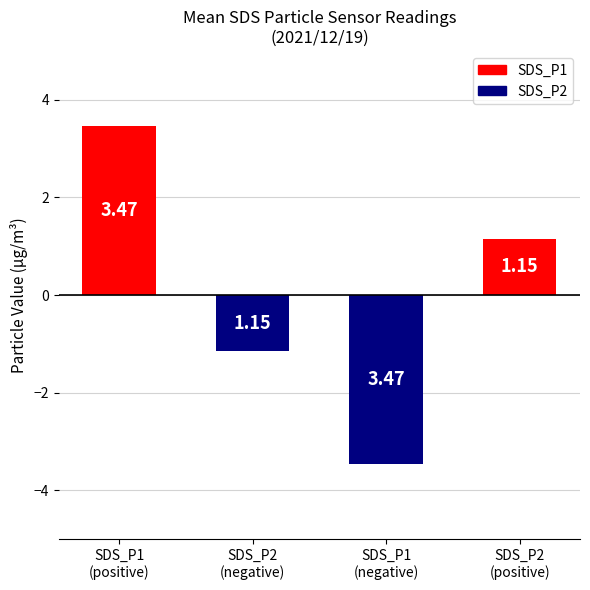

Reading right to left, extract all data points from this chart.

1.1	-3.5	-1.1	3.5